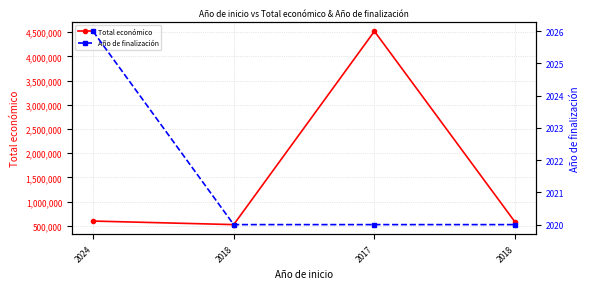

True or false: Año de finalización has more than 1 points higher than both neighbors.

False